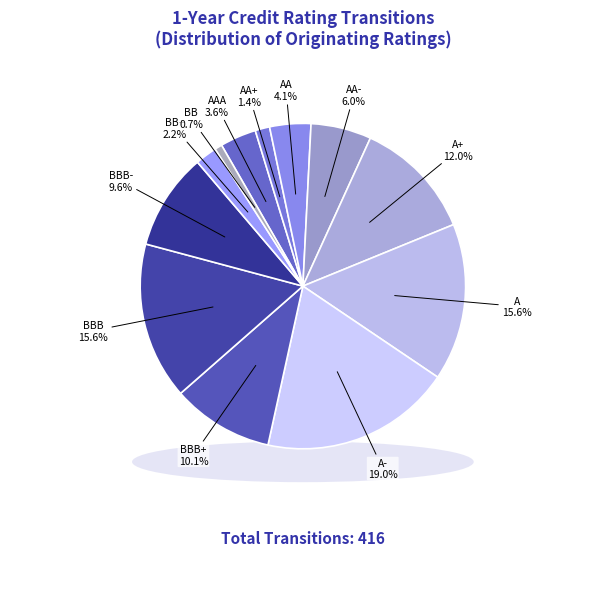

To the nearest percent, what portion does A represent?

16%